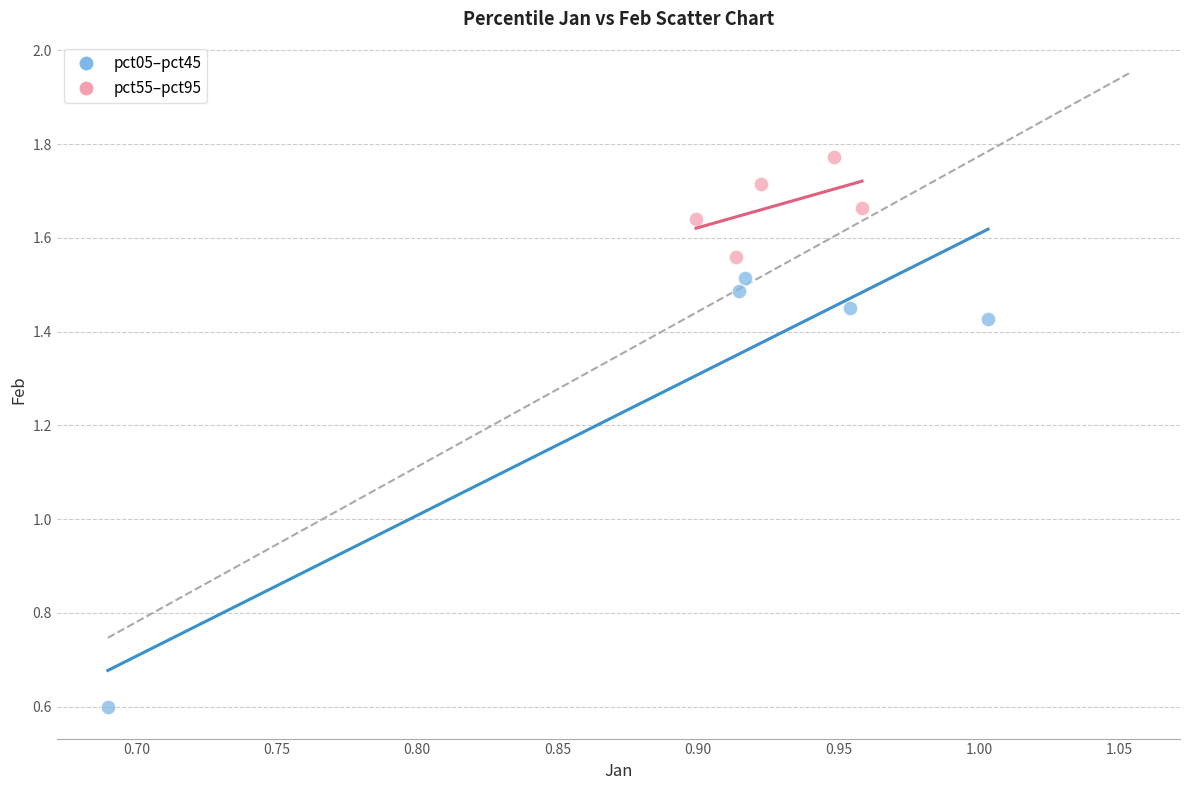

Which series reaches the minimum Y coordinate?

pct05–pct45